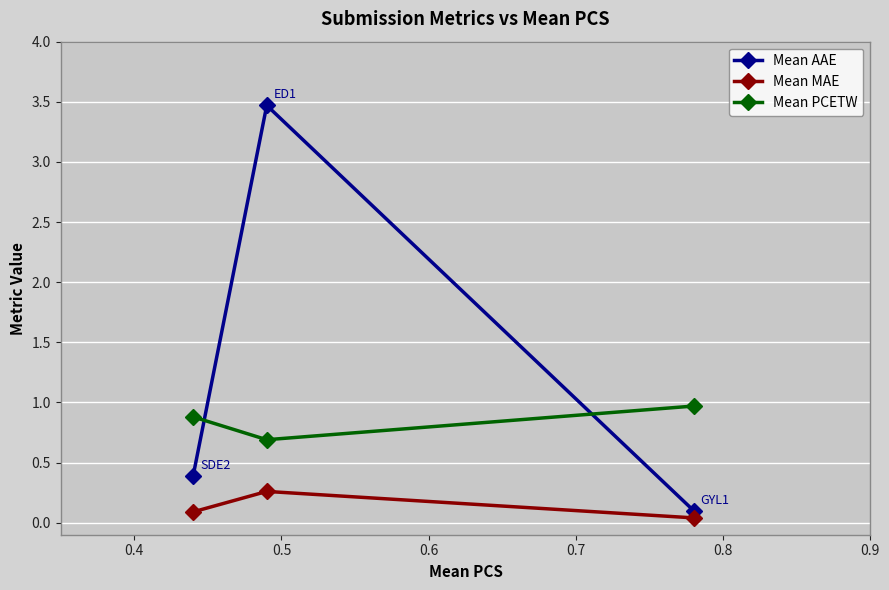

What is the maximum value for Mean MAE?

0.3